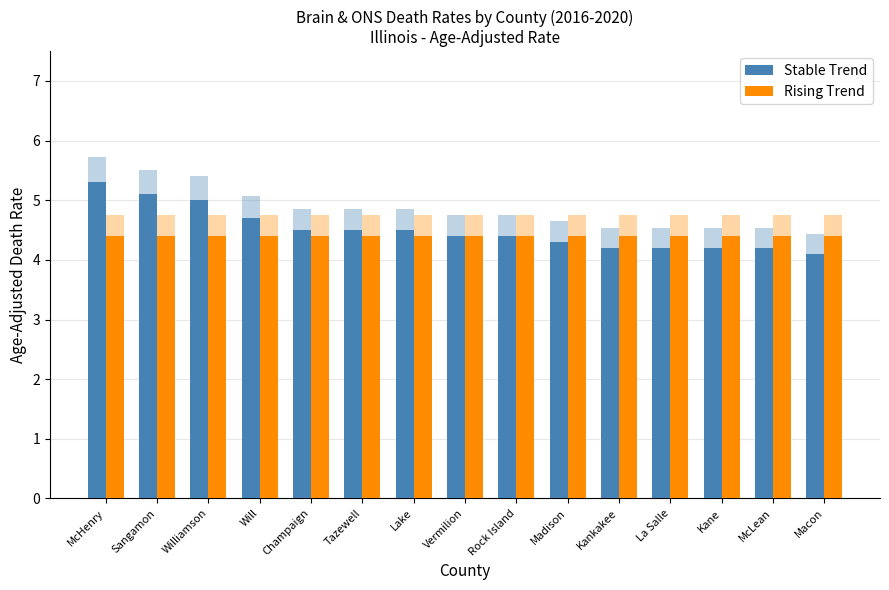

What is the value of the Stable Trend bar at the 3rd from the left?

5.0